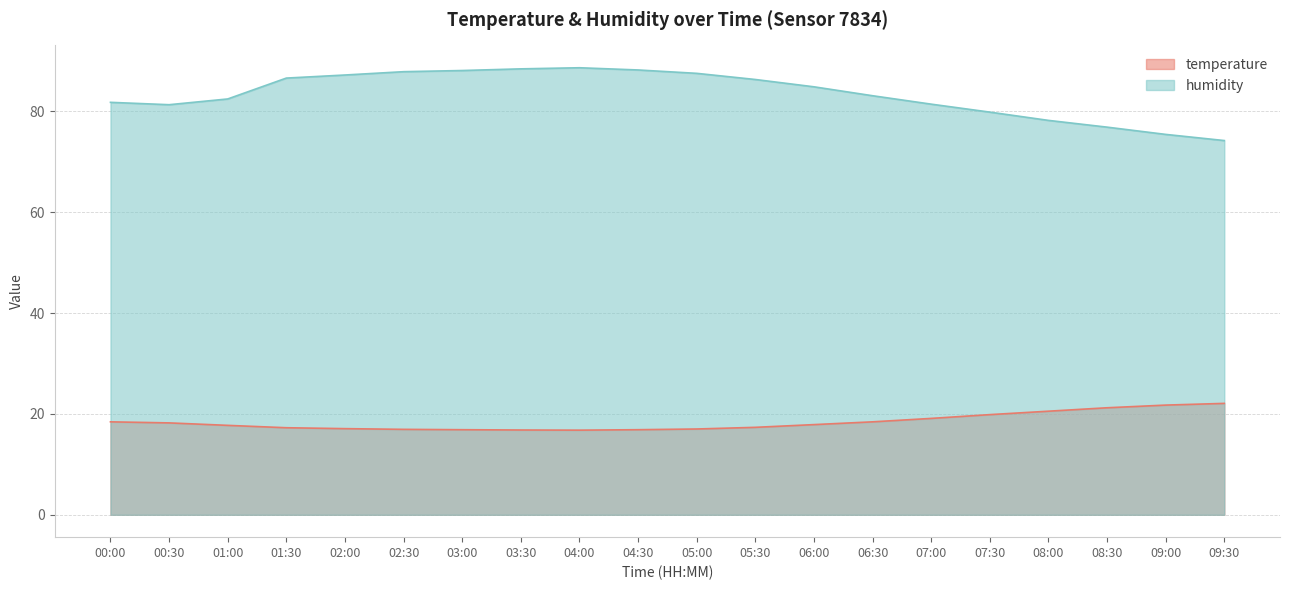

How many lines are shown in the chart?

2